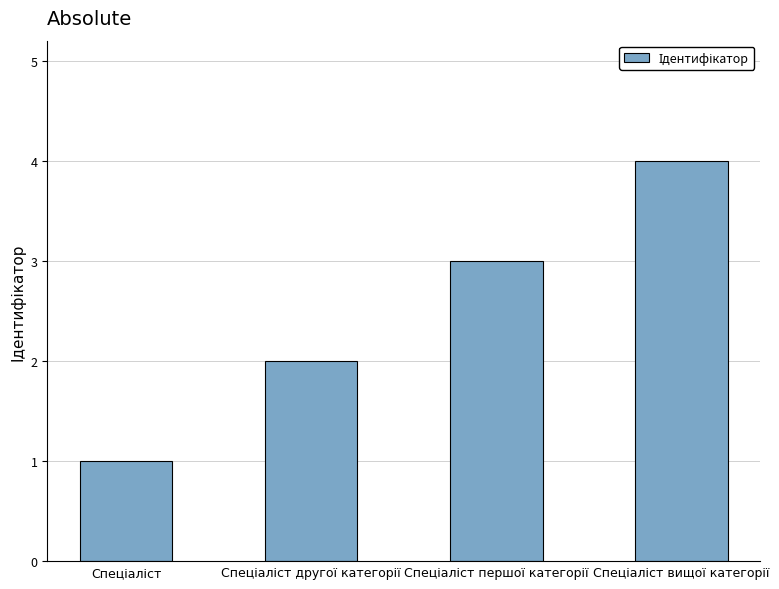

What is the maximum value shown in the chart?

4